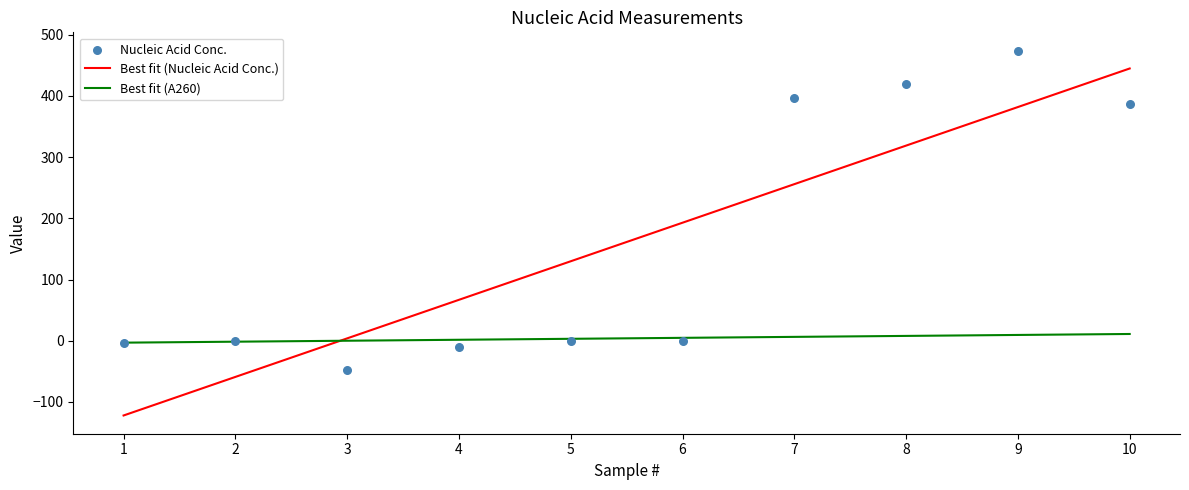

Which series has the largest total across all categories?

Nucleic Acid Conc.